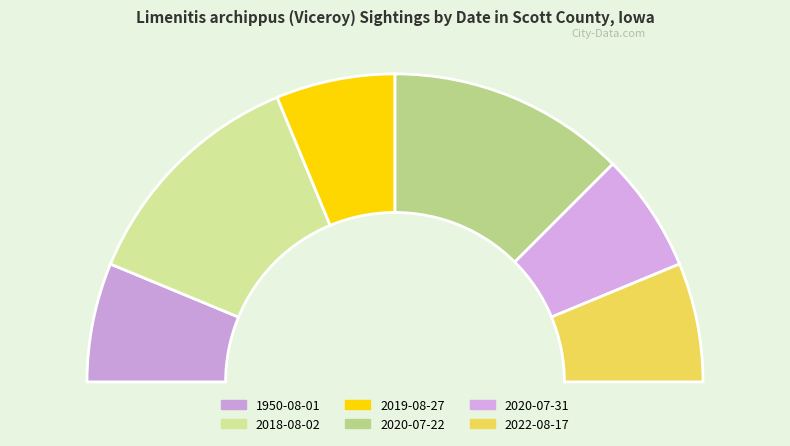

How many slices are in this pie chart?

6